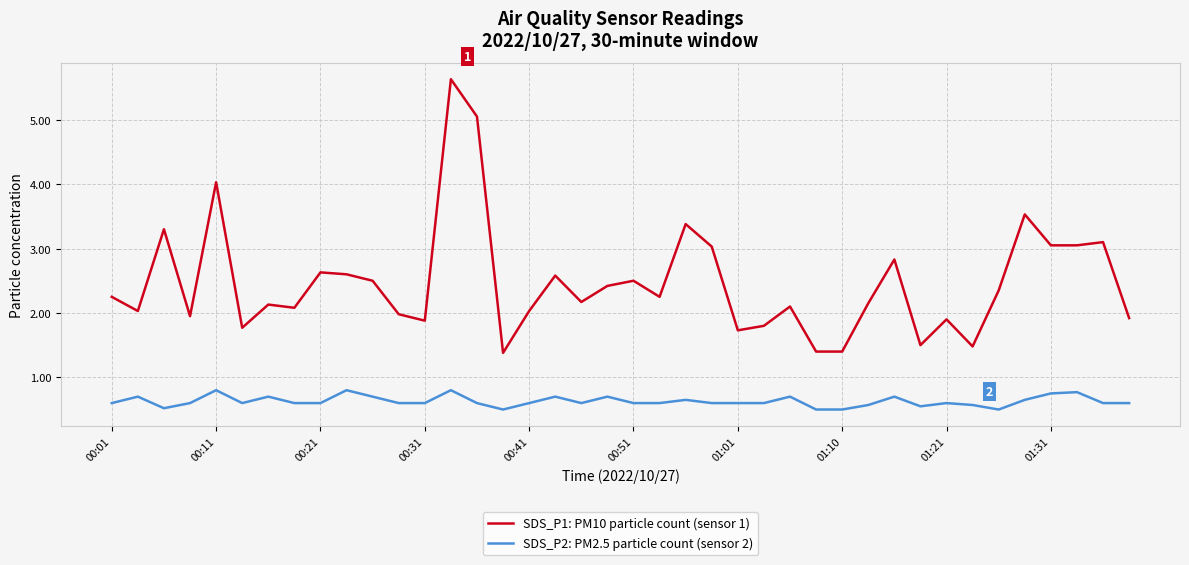

What is the average value of the SDS_P2: PM2.5 particle count (sensor 2) series?

0.6